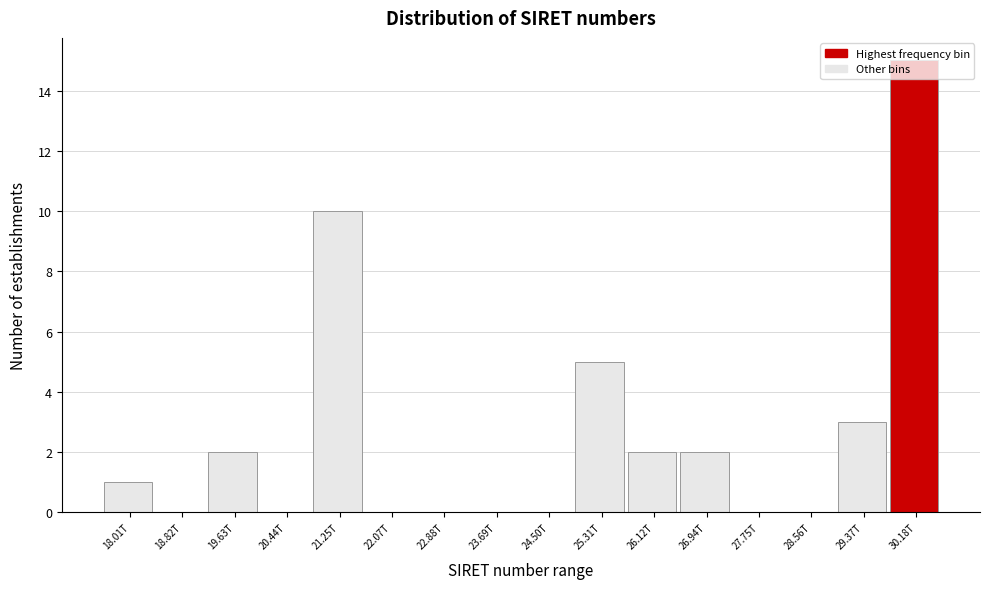

The value at 24.50T is -7. True or false?

False